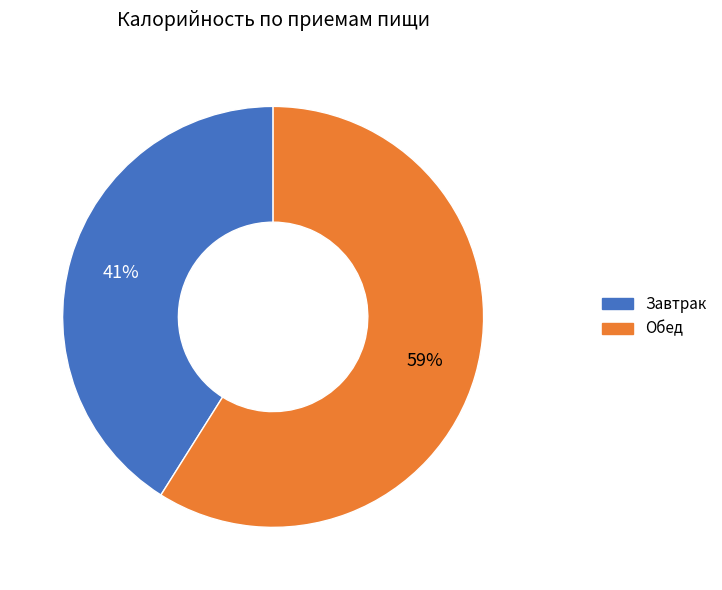

How many slices are in this pie chart?

2